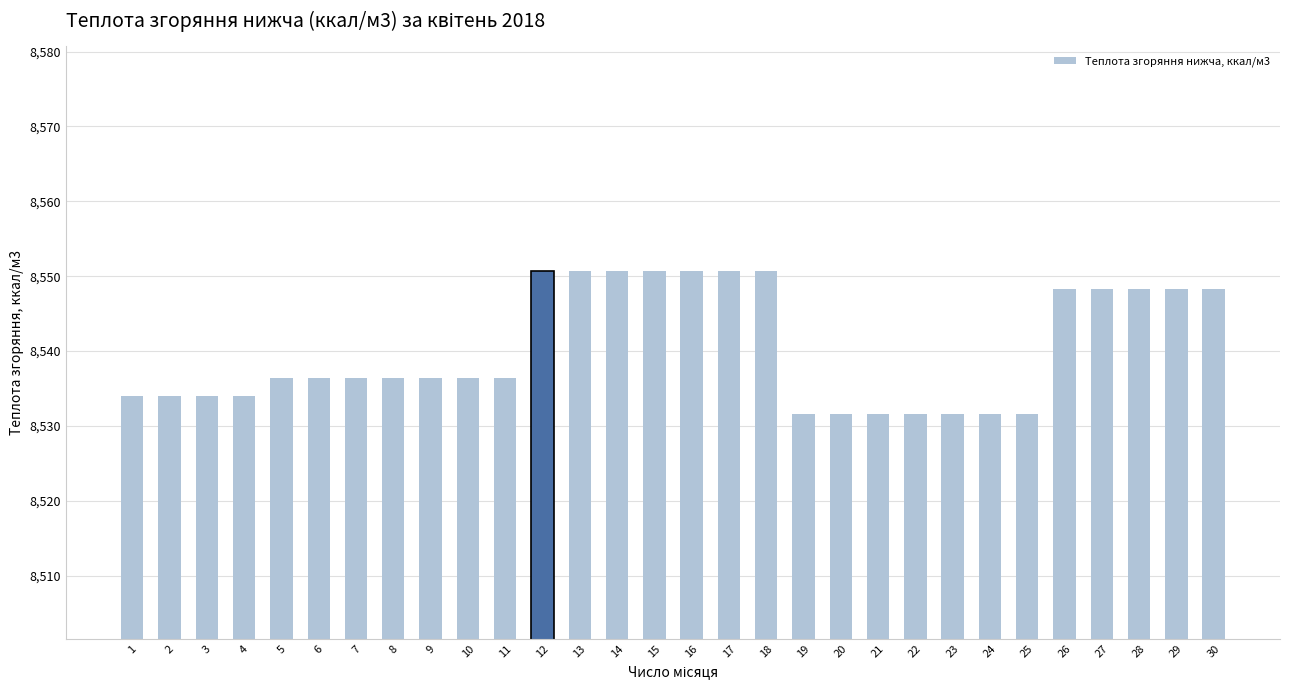

What is the greatest value displayed?

8550.7